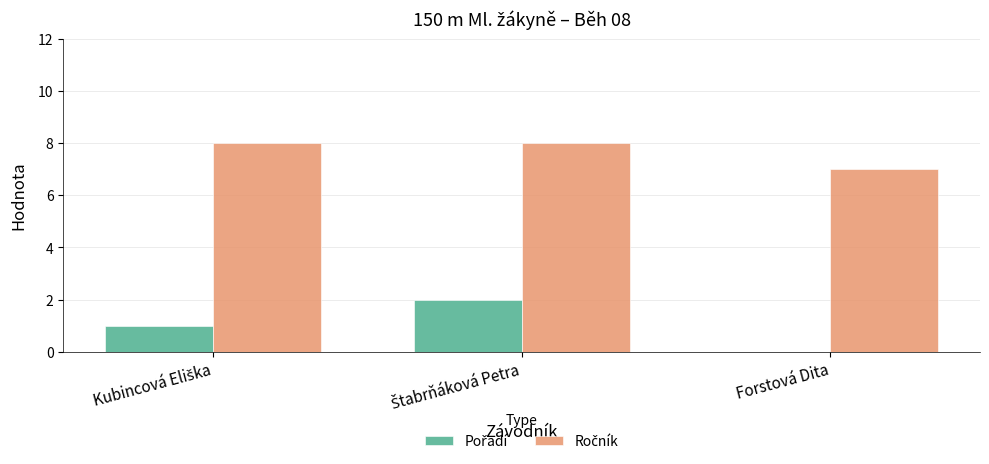

What is the total value across all series at Forstová Dita?

7